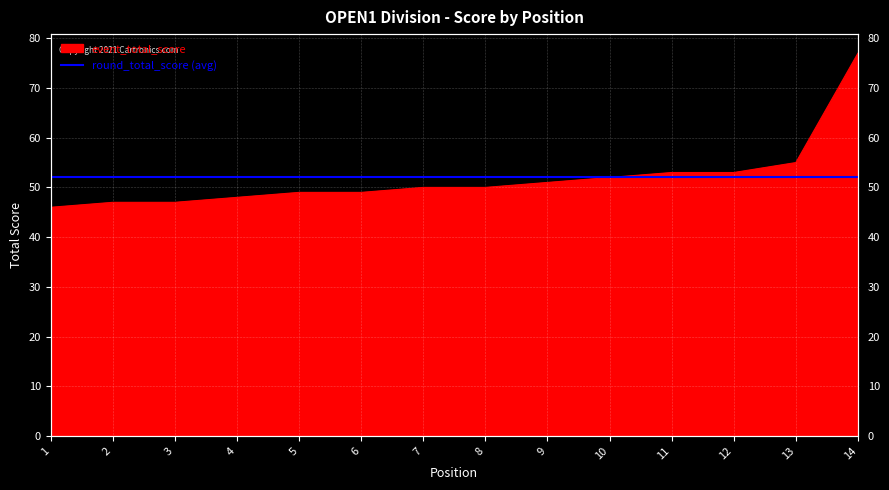

The chart shows a value of 49 at 6. True or false?

True